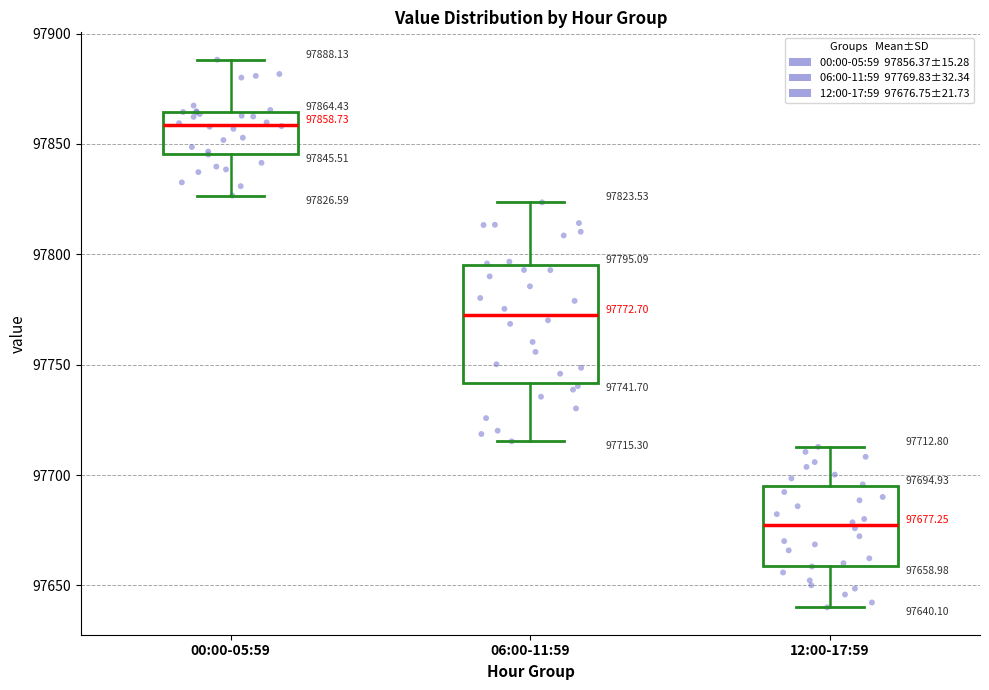

Comparing the boxes themselves (not the whiskers), which one is the tallest?

06:00-11:59